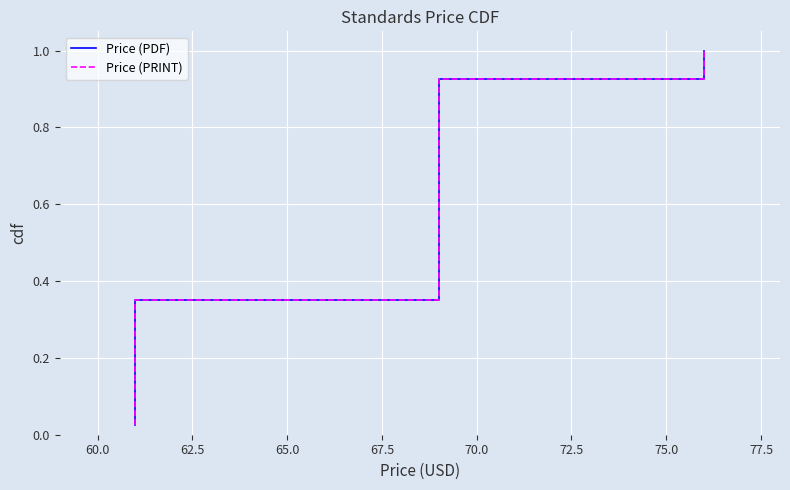

True or false: Price (PRINT) has more than 0 interior local peaks.

False